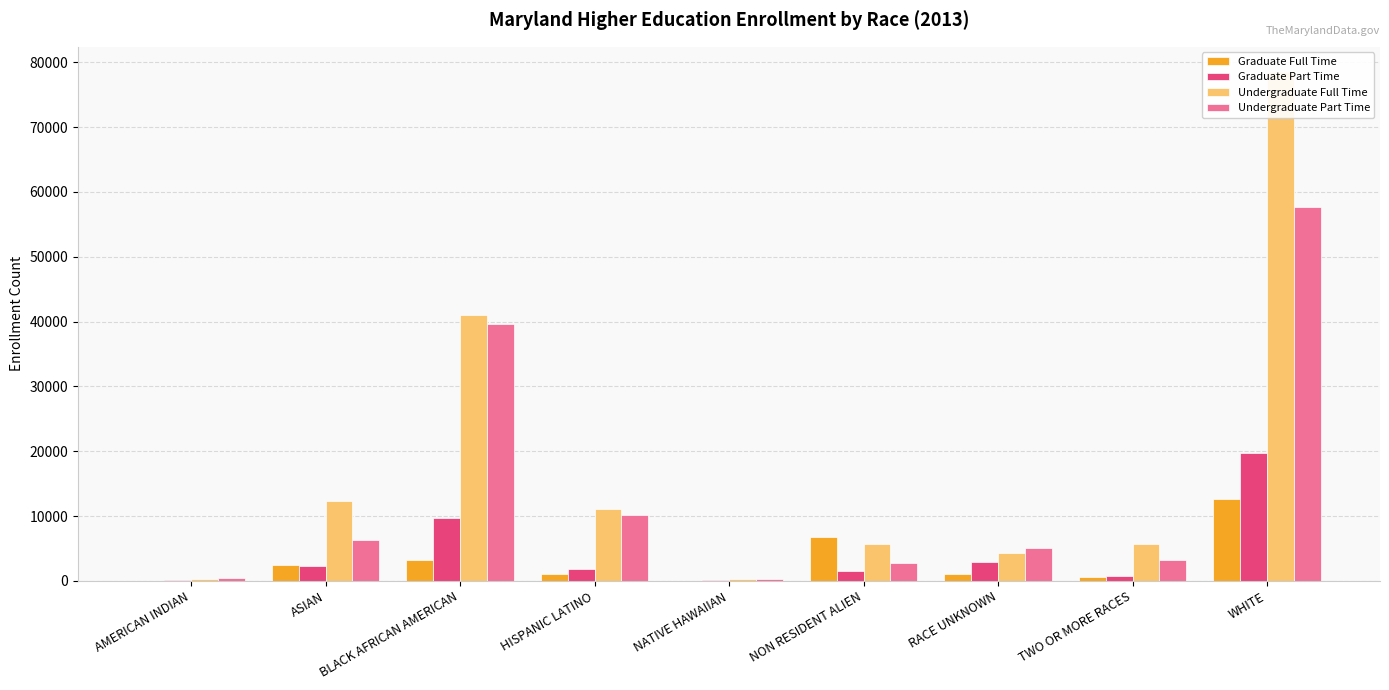

What is the average value of the Graduate Full Time series?

3111